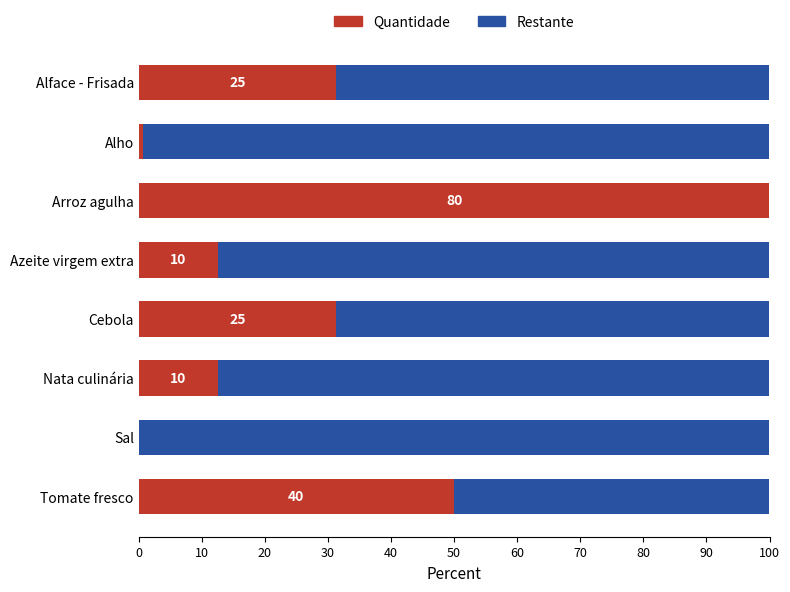

Is it true that Quantidade equals 8.1 at Alface - Frisada?

False